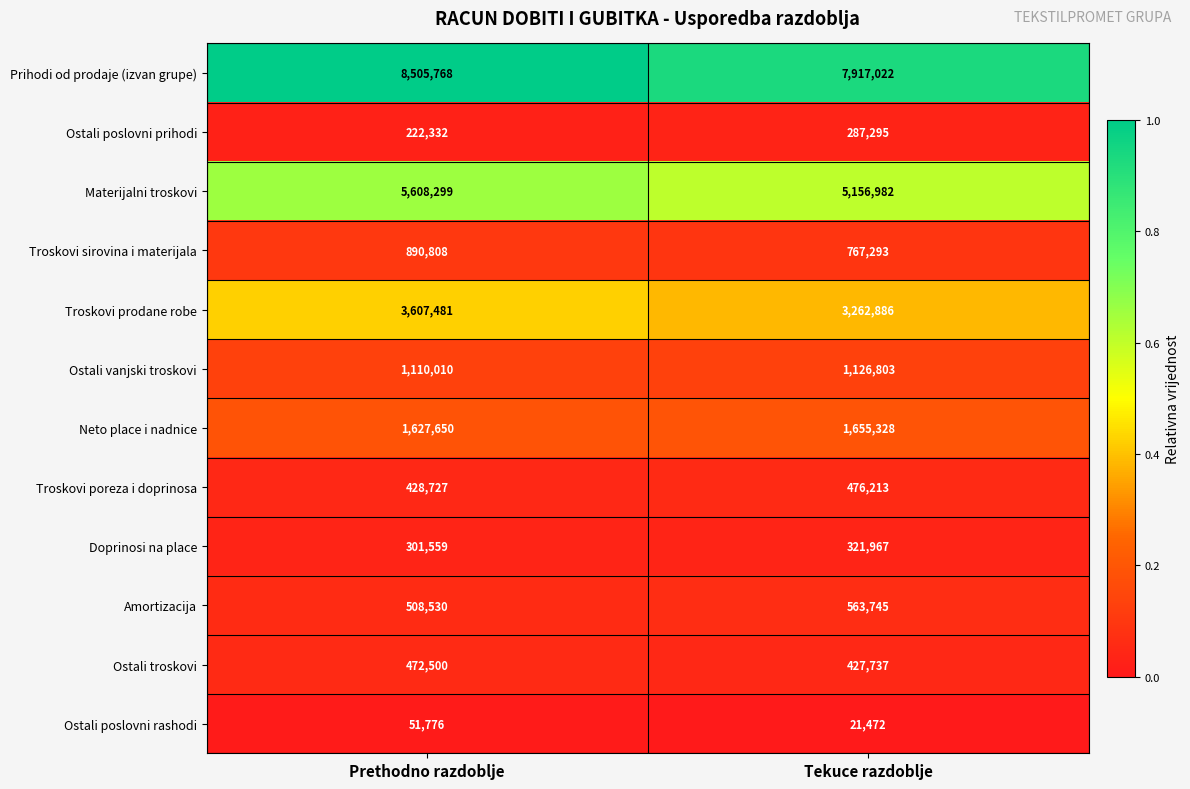

What is the difference between the highest and lowest values at Prethodno razdoblje?

8453992